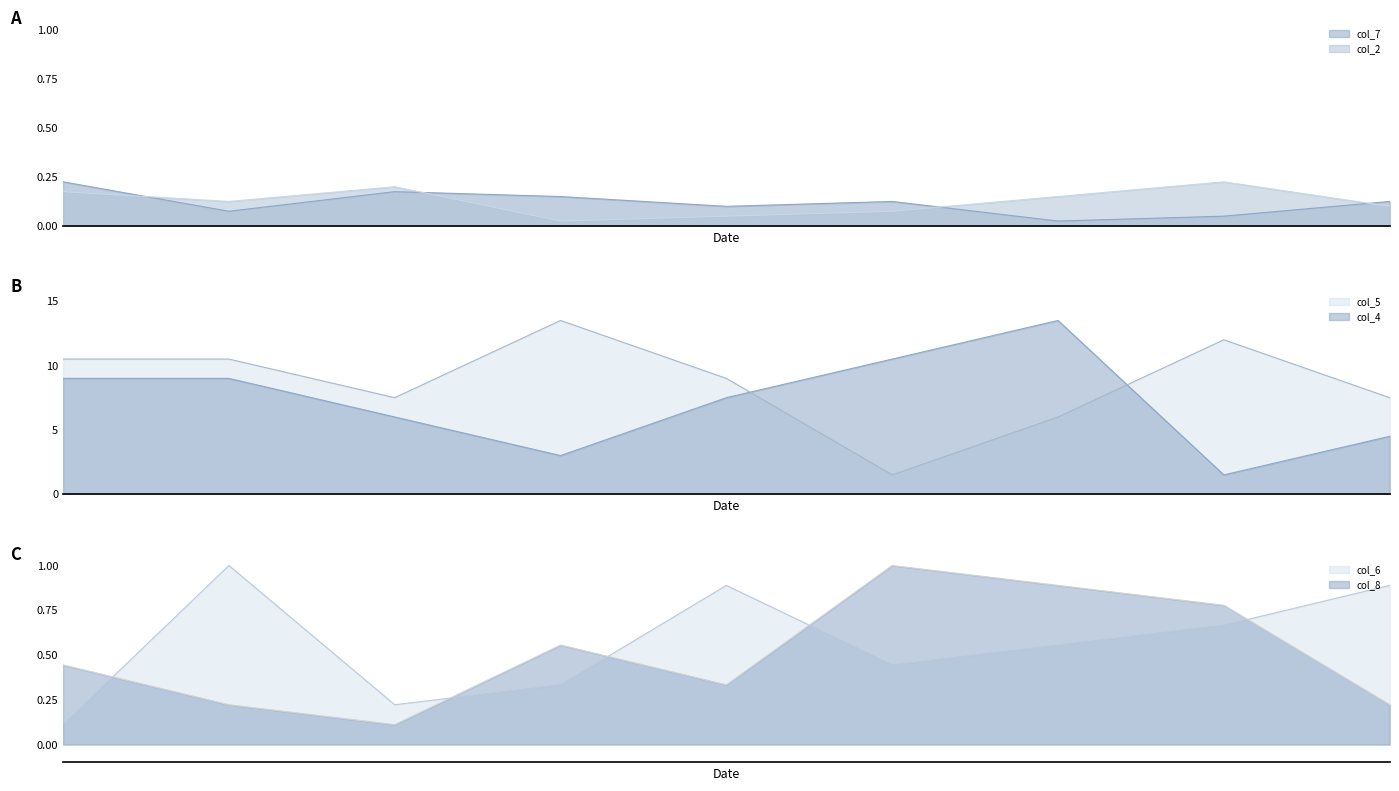

Is it true that col_8 equals 0.2 at 2?

True